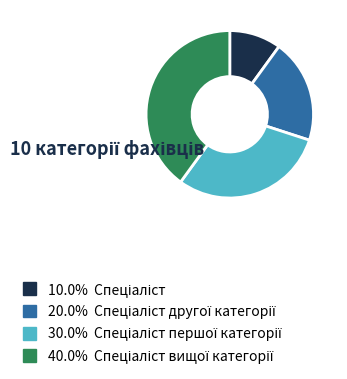

Is there any slice that represents more than half of the pie?

No